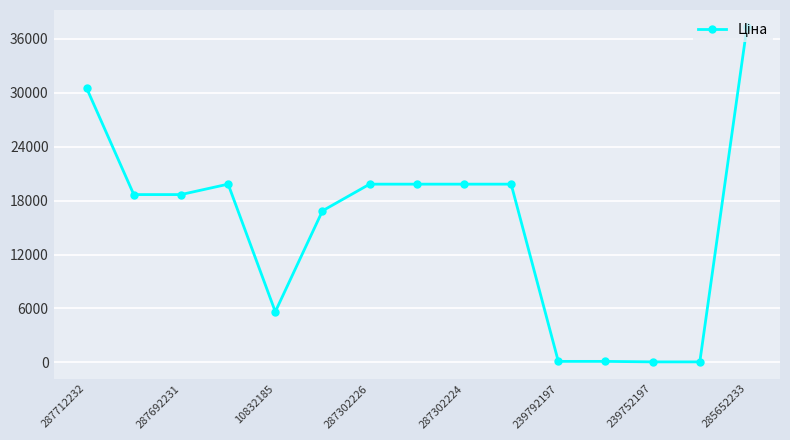

Count the number of categories in the chart.

15